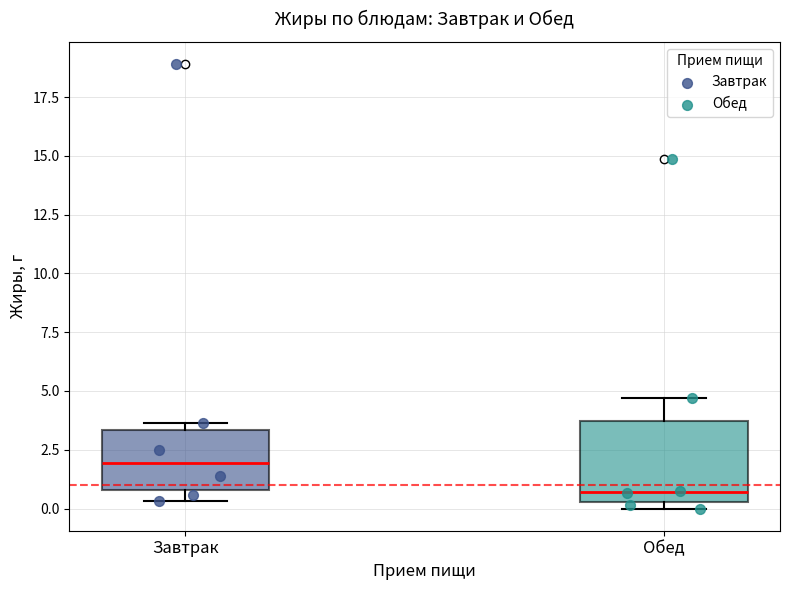

Reading left to right, read every box against the y-axis: the position of its median line, the range the box covers, and the ends of its whiskers. The values are not printed on the chart, so give them approximately, as read against the axis.

Завтрак: median 2.0, box 1.0 to 3.5, whiskers 0.5 to 3.5 (just above the box's upper edge)
Обед: median 0.5 (just above the box's lower edge), box 0.5 to 3.5, whiskers 0.0 to 4.5